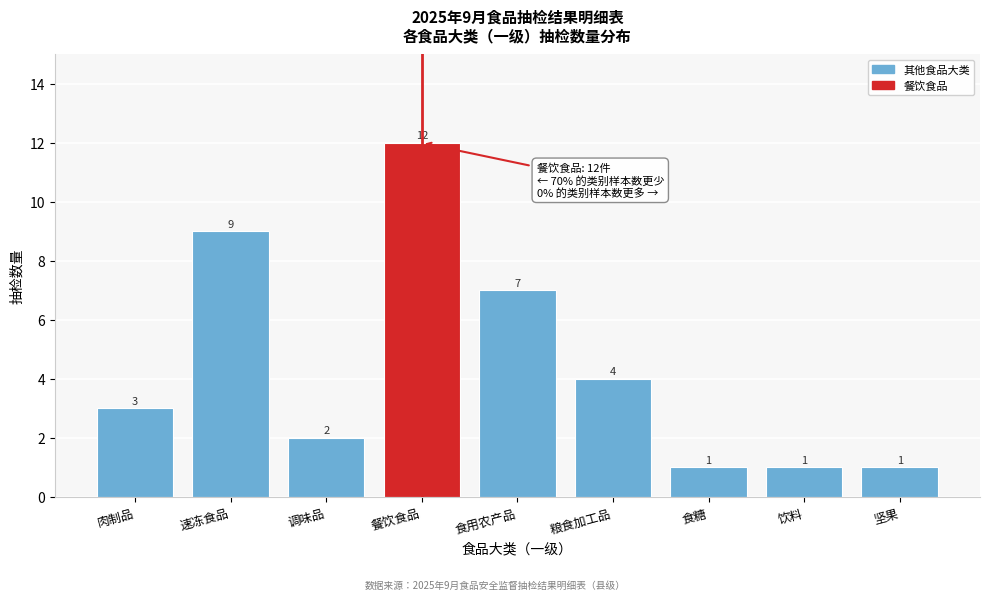

Reading left to right, list all the values displayed in this chart.

3	9	2	12	7	4	1	1	1